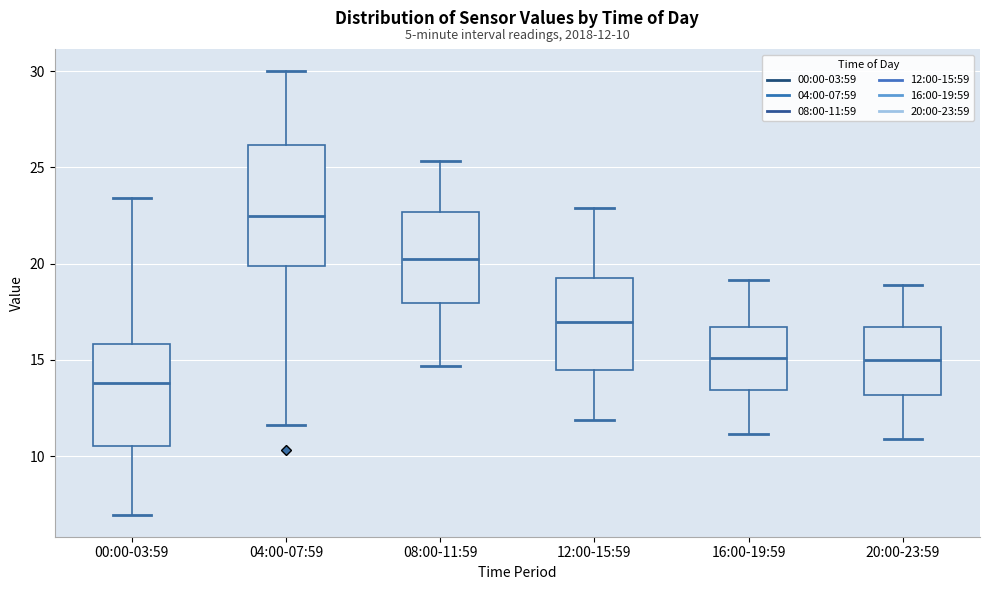

Which box has the highest median line?

04:00-07:59